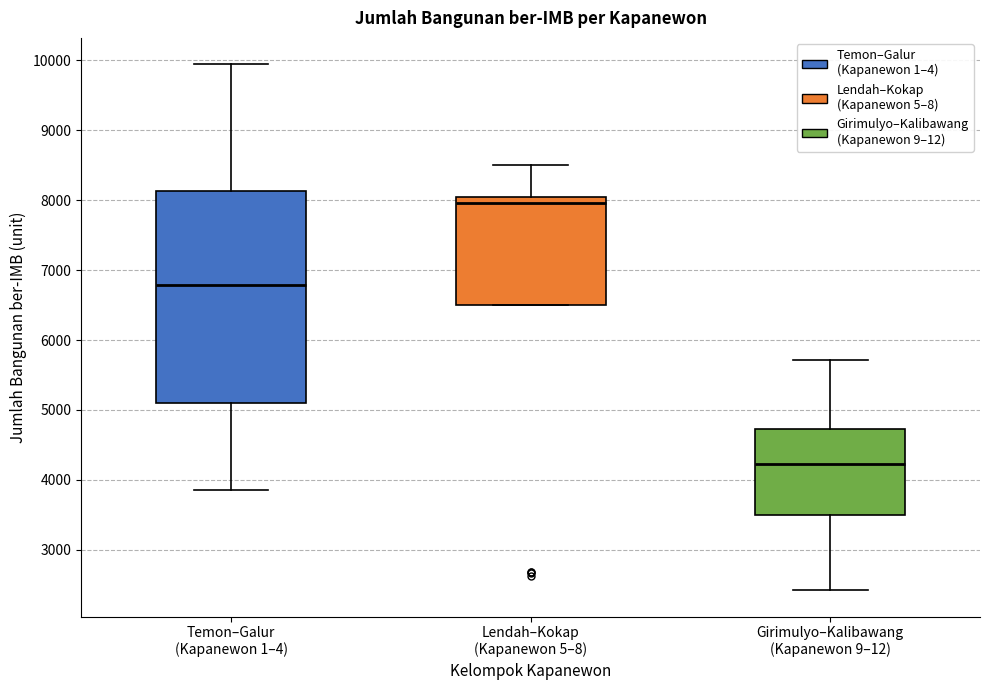

Comparing the boxes themselves (not the whiskers), which one is the tallest?

Temon–Galur (Kapanewon 1–4)